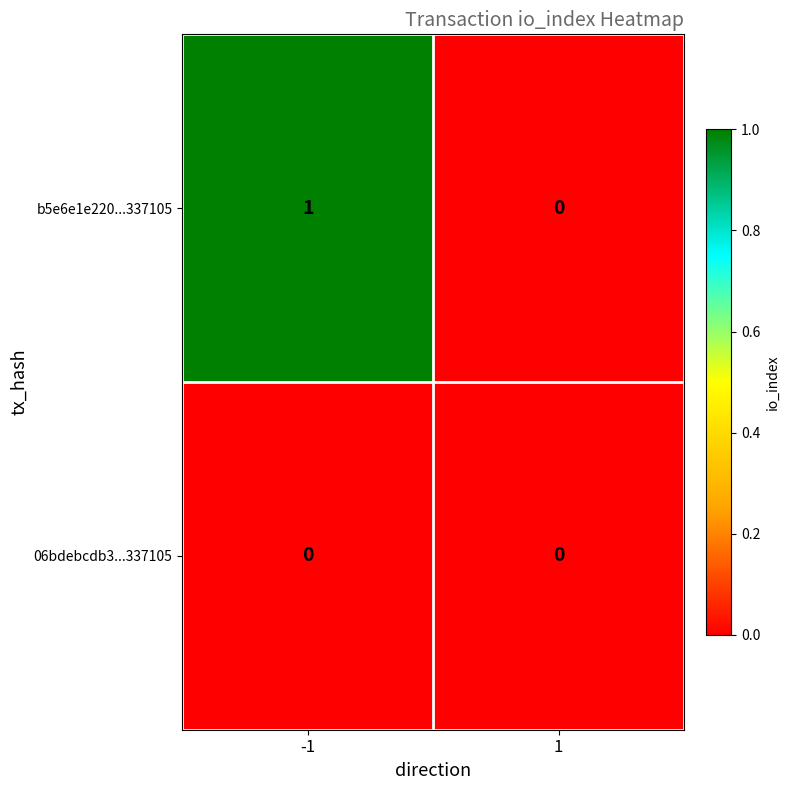

Is it true that 06bdebcdb3...337105 equals 0 at -1?

True